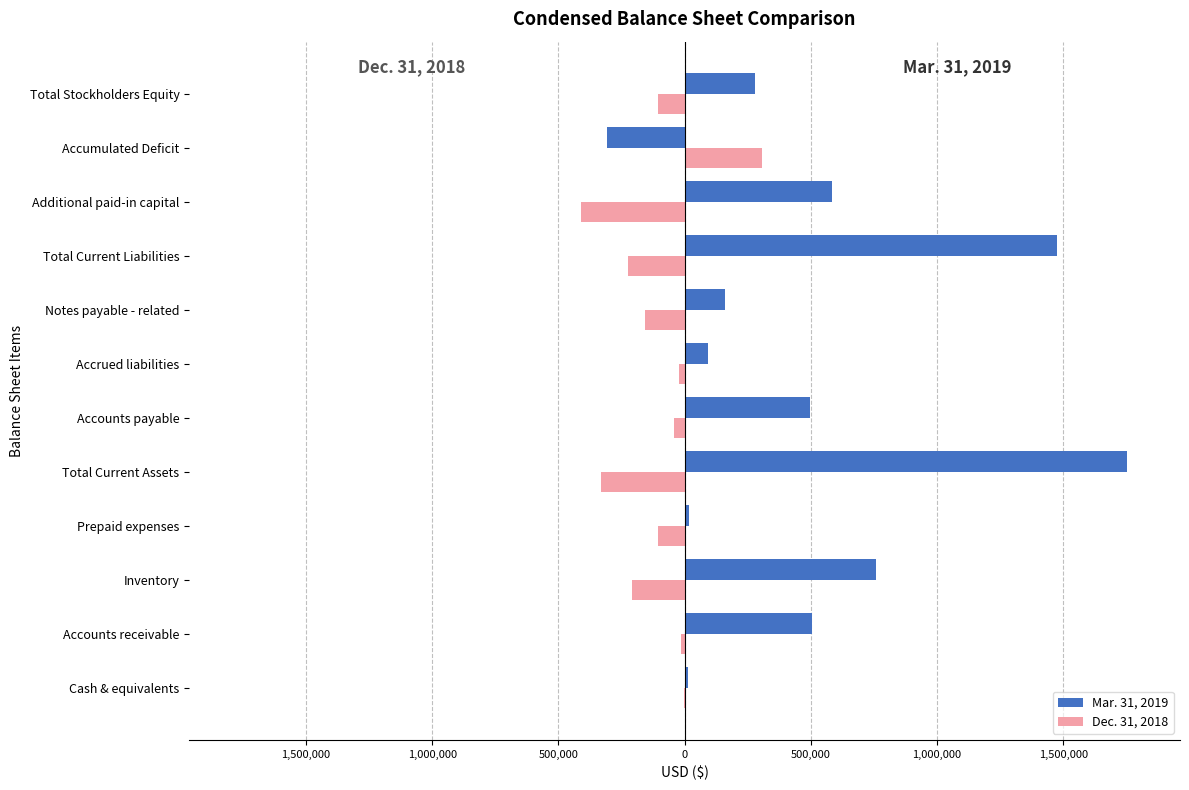

Count the number of data series in this chart.

2